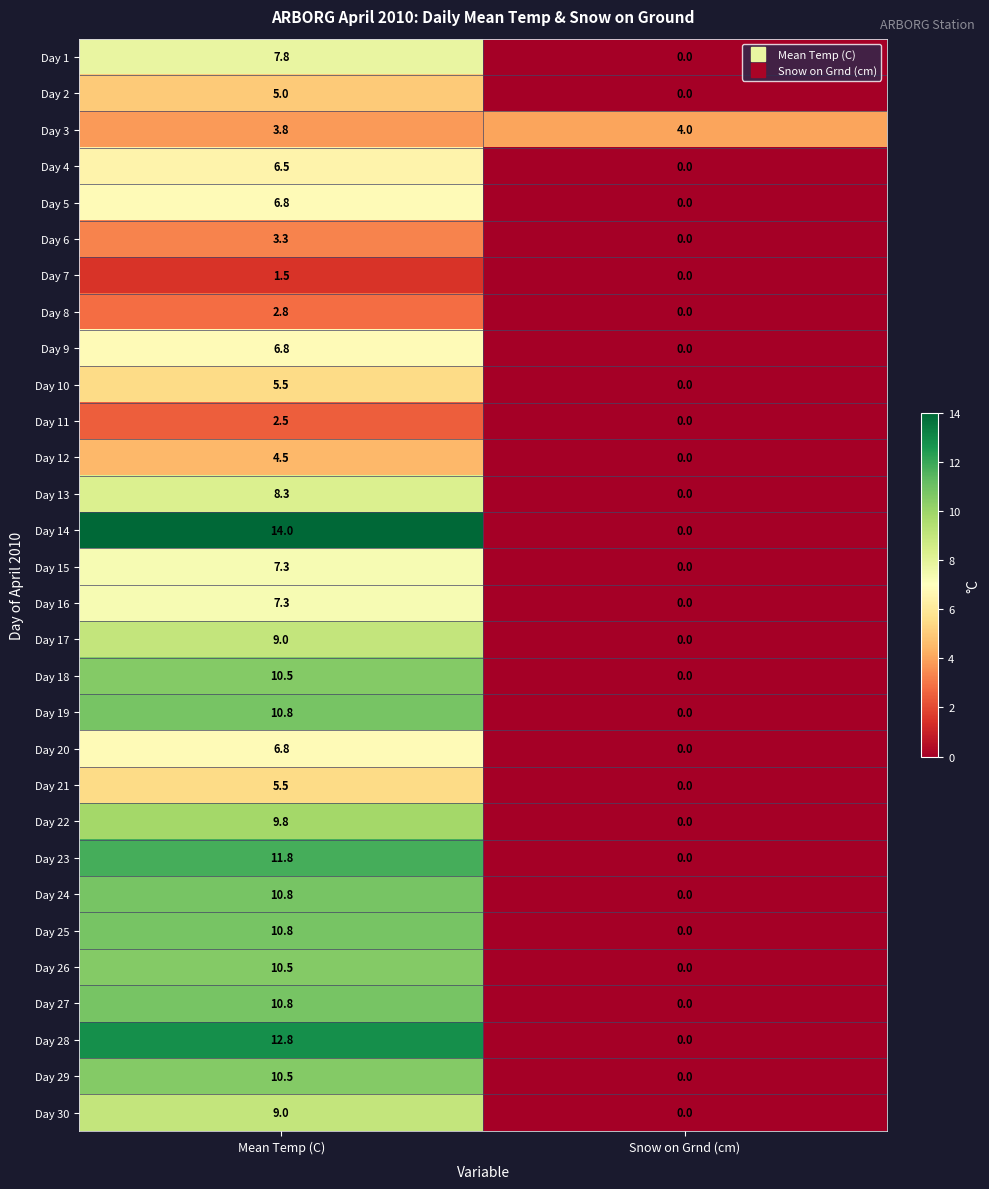

What is the greatest value displayed?

14.0